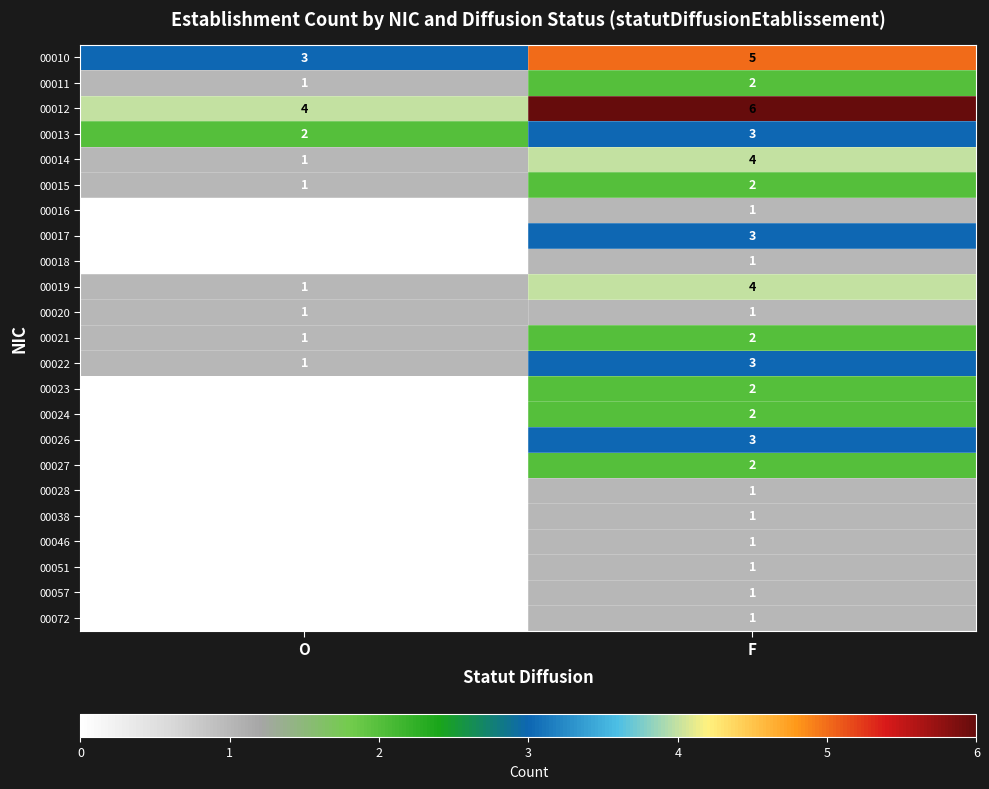

How many series are shown in this chart?

23